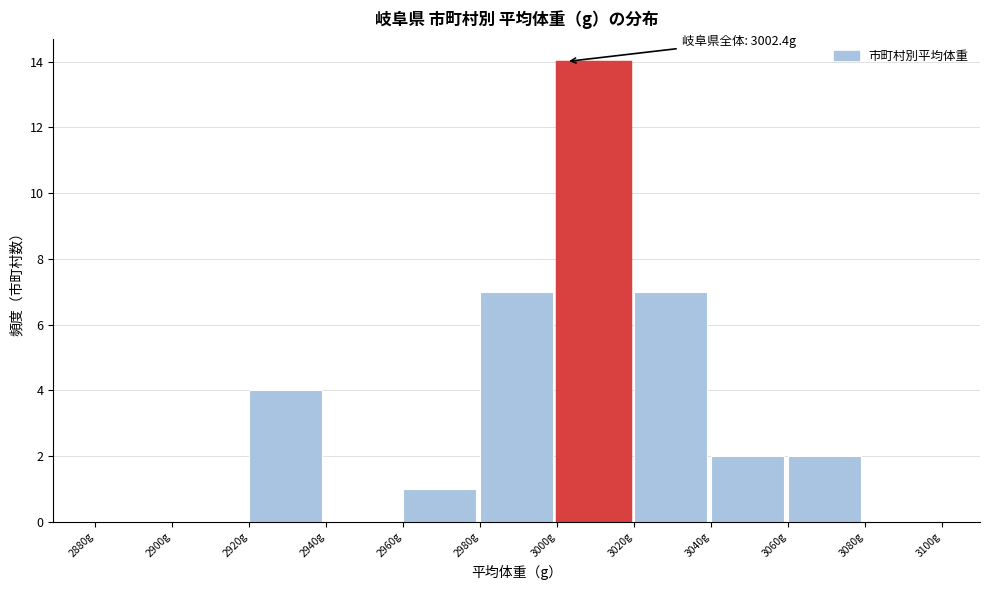

Over which range of the x-axis is the bar tallest?

3000 to 3020